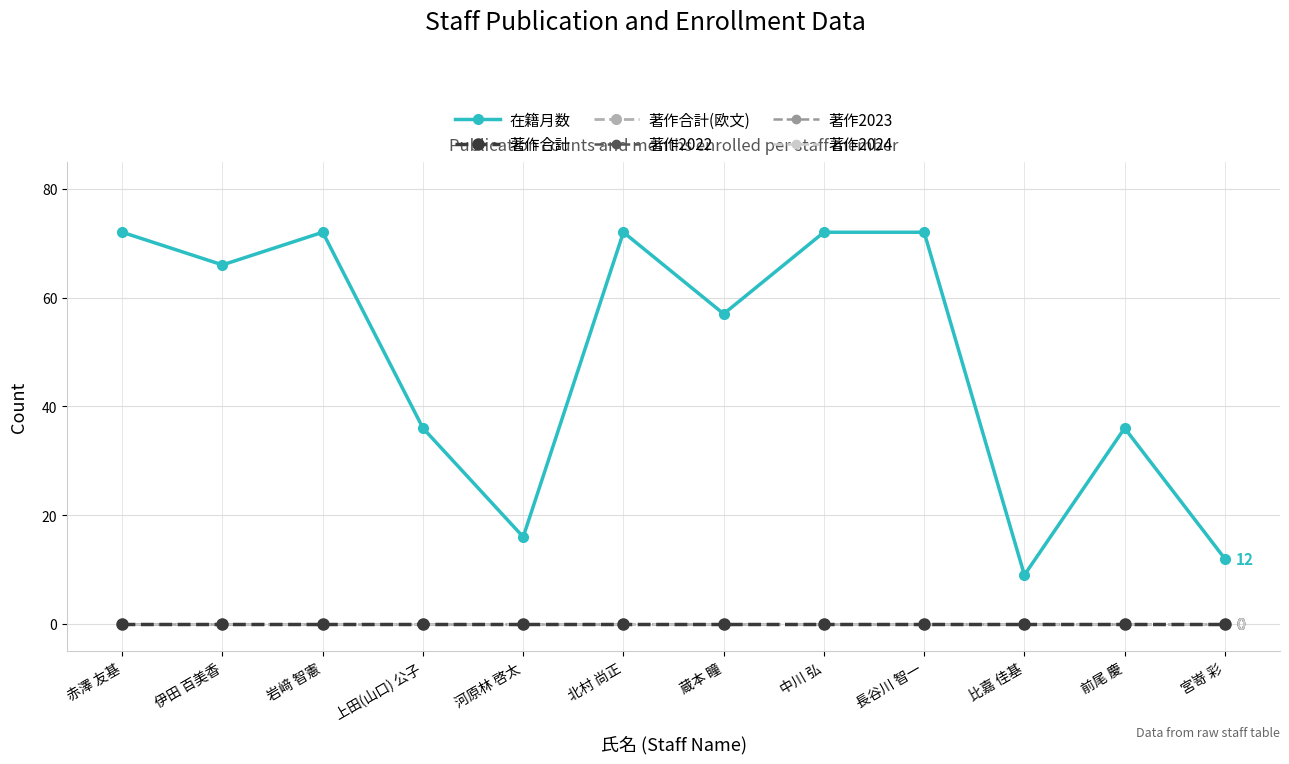

What is the spread (max minus min) of values at 蔵本 瞳?

57